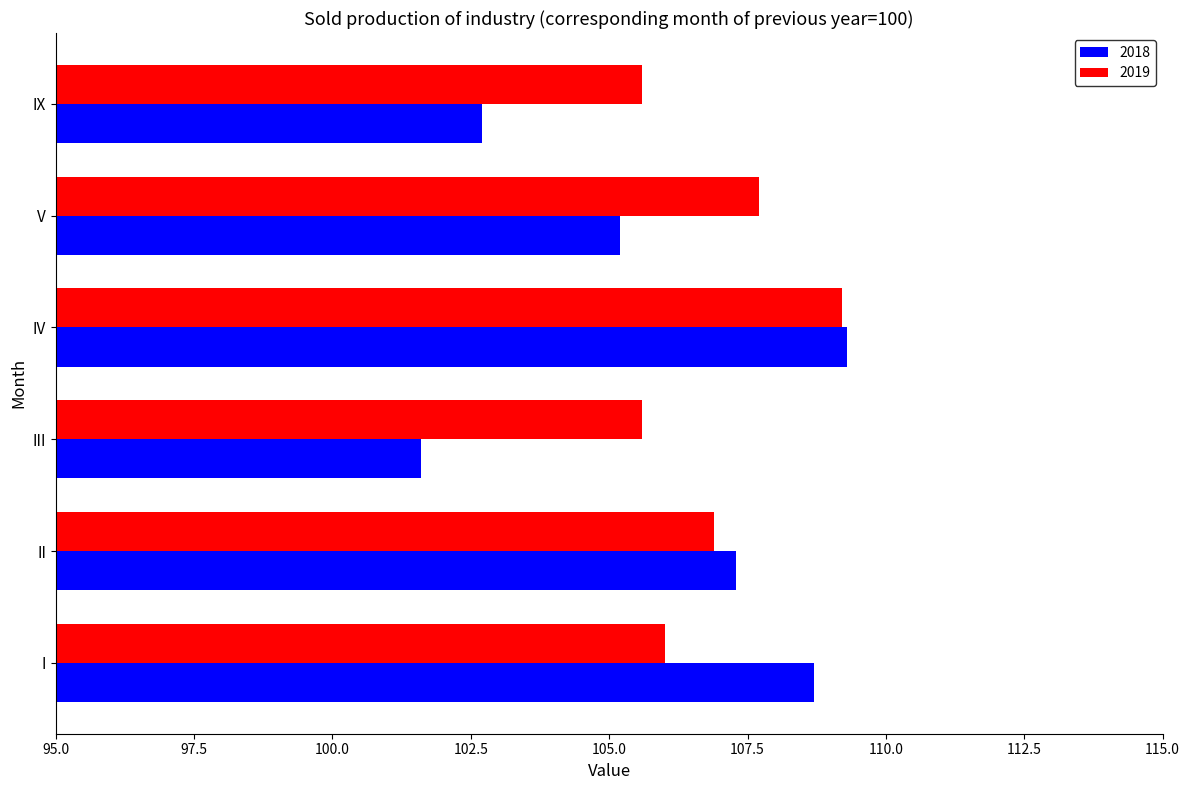

At which category is the sum across all series the highest?

IV